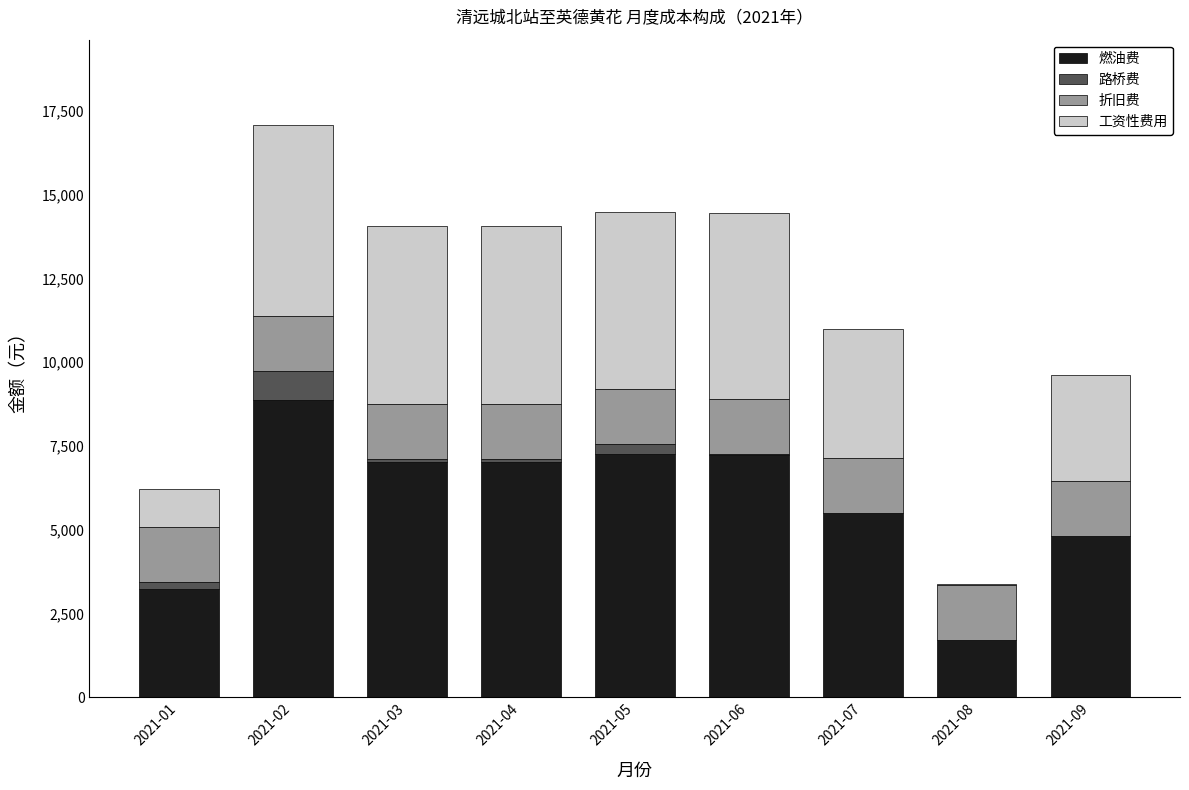

At which category is the sum across all series the highest?

2021-02